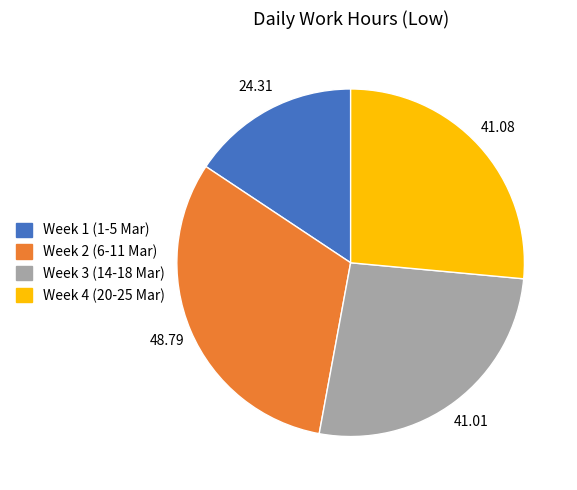

Is there a majority slice in this chart?

No